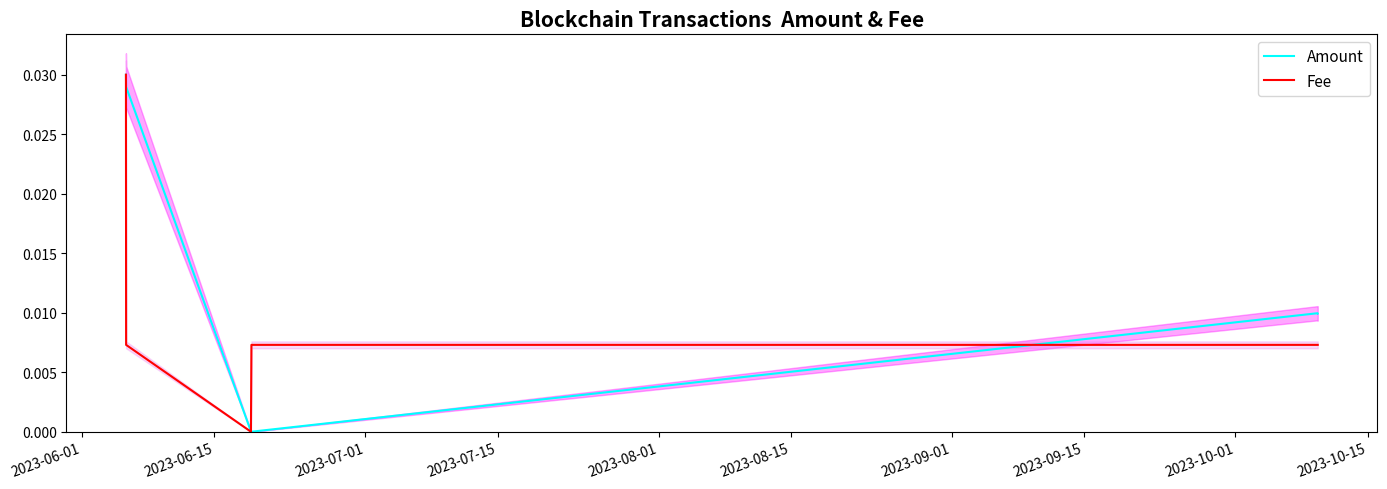

Is it true that Fee equals 0.0 at 2023-06-15?

True